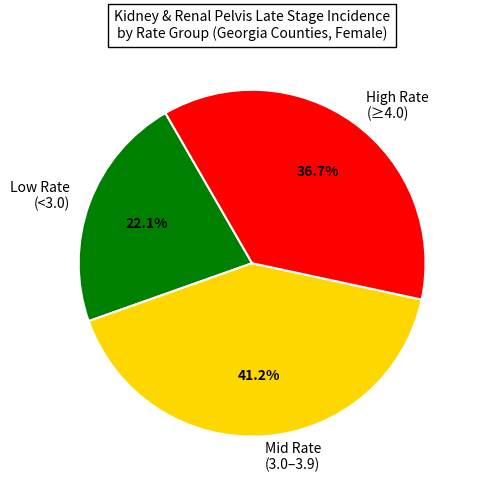

Which category has the biggest portion of the pie?

Mid Rate (3.0–3.9)